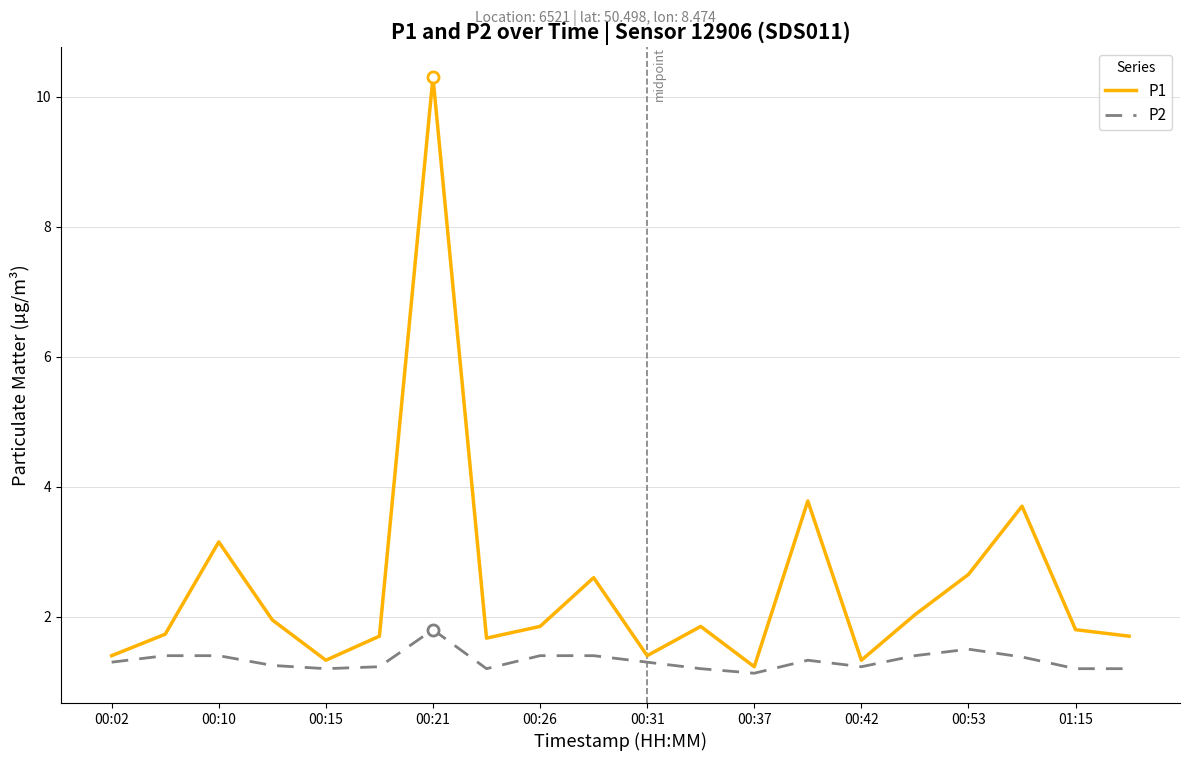

Which series has the largest total across all categories?

P1